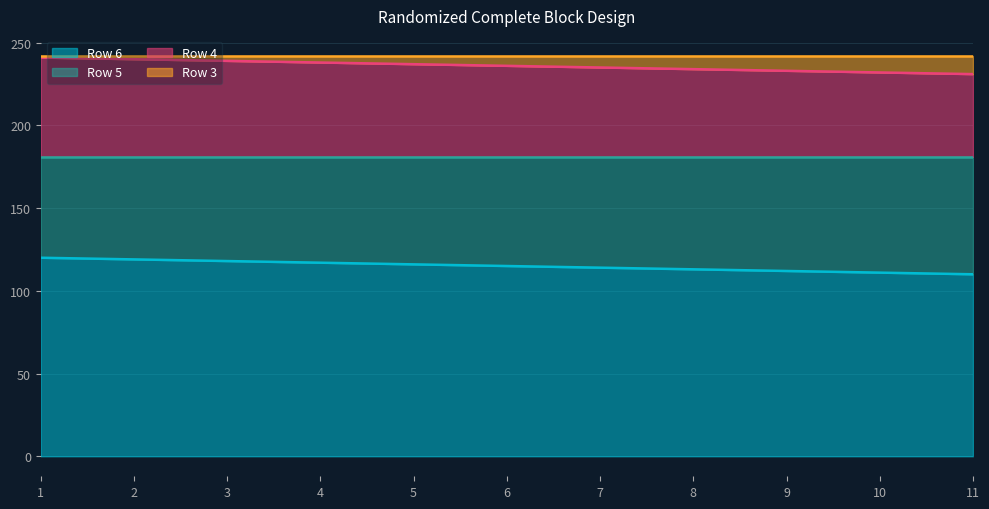

True or false: Row 6 has more than 1 interior local peaks.

False